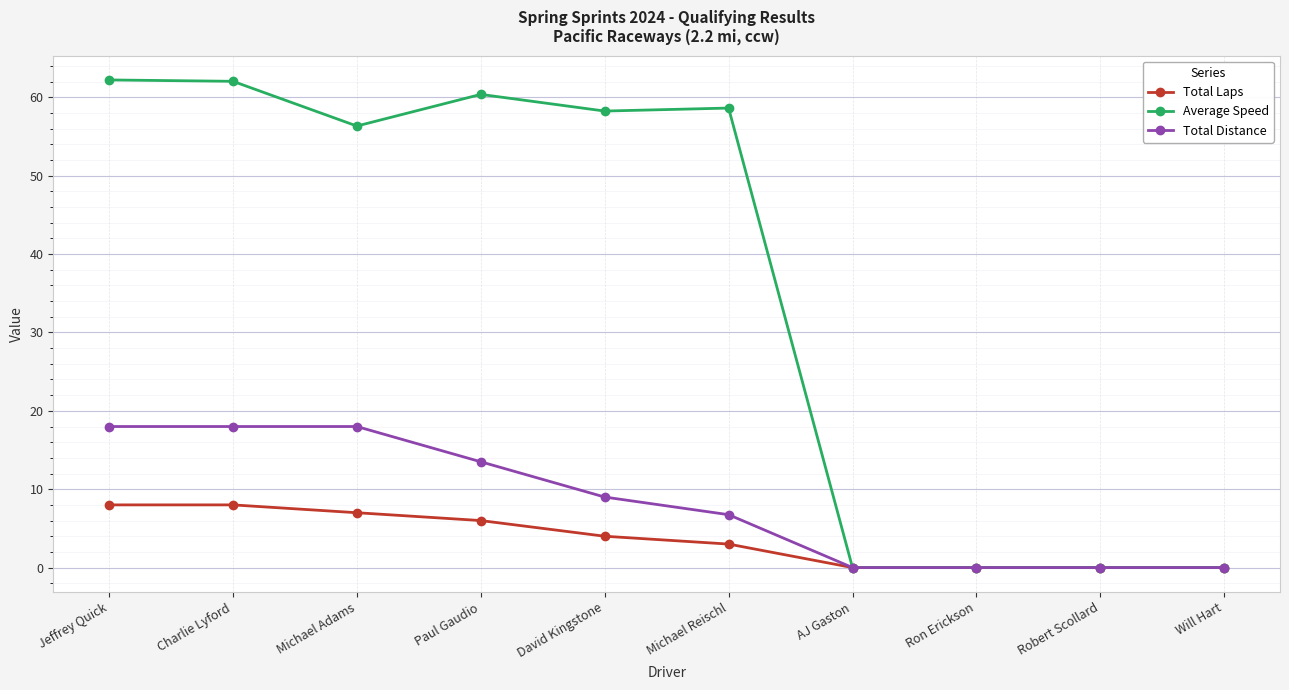

True or false: Average Speed has more than 1 interior local peaks.

True